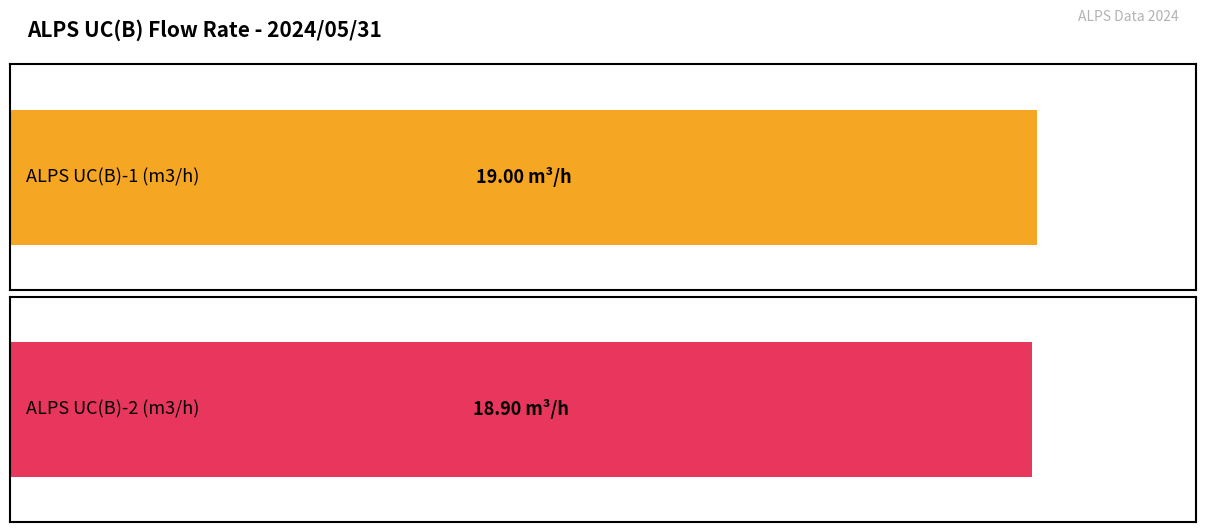

Are the bars horizontal?

Yes